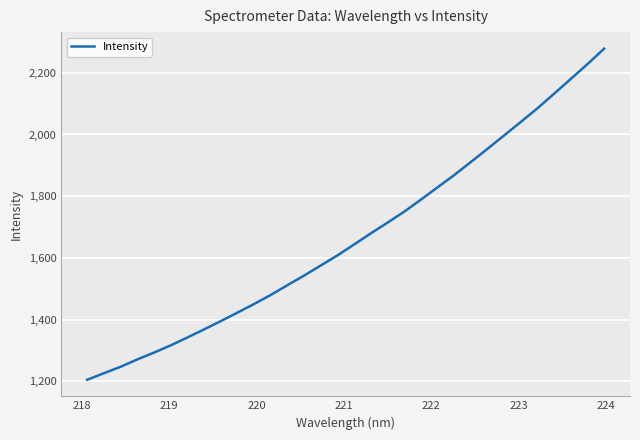

What is the maximum value shown in the chart?

2278.2